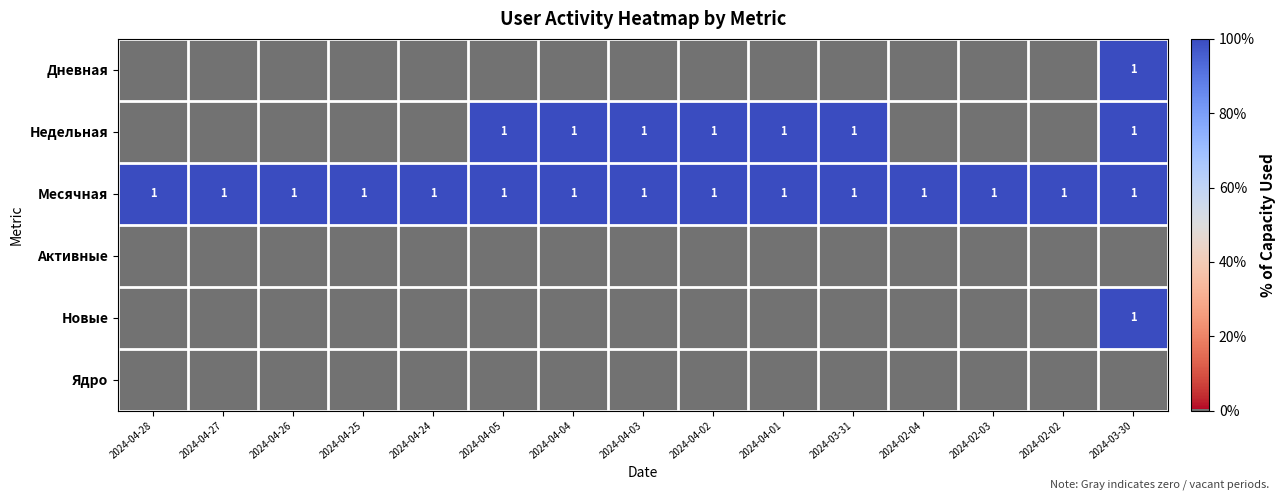

True or false: Недельная has a value of 2 at 2024-04-04.

False